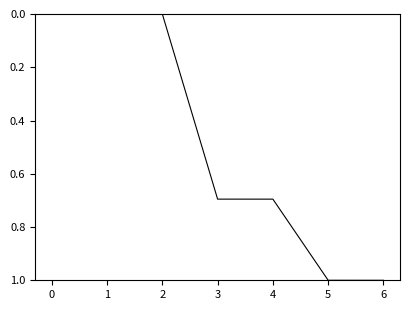

Between 5 and 4, which is larger?

5